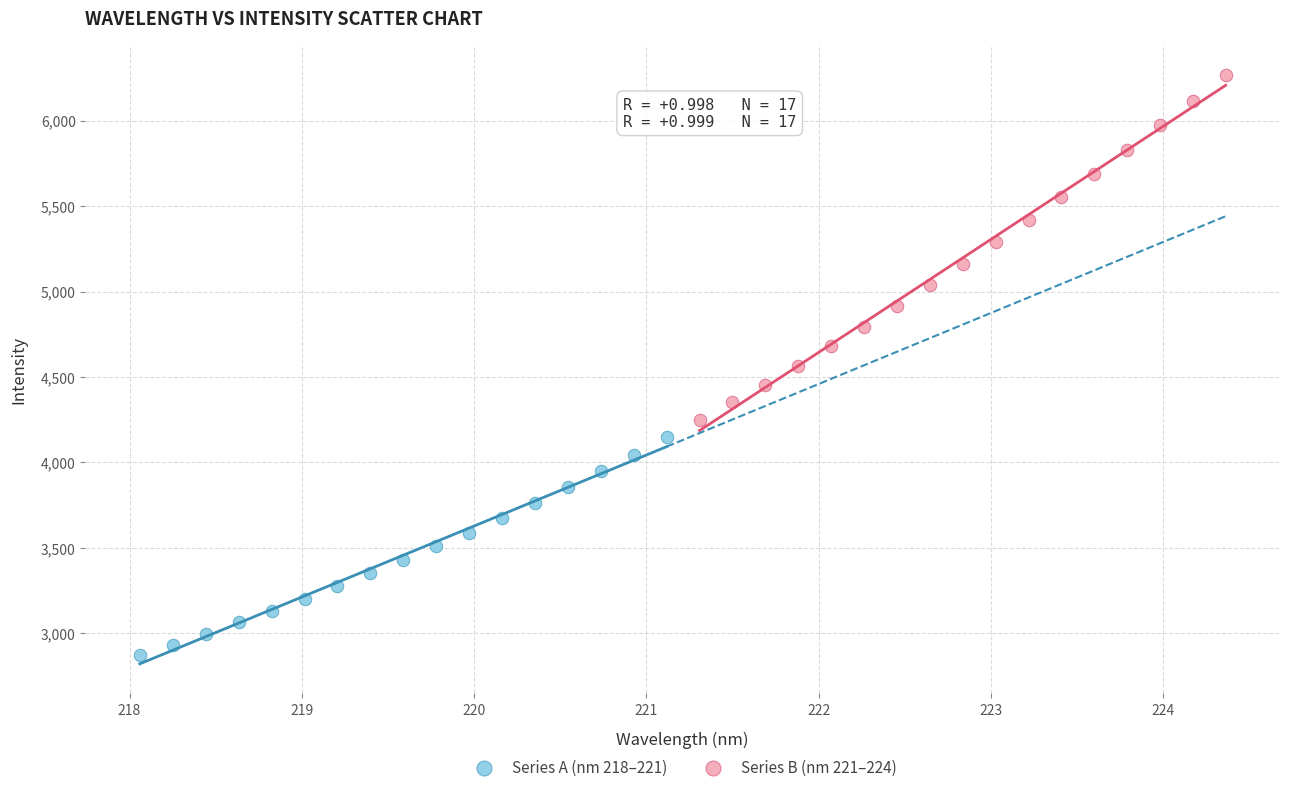

What are all the series names shown in the legend?

Series A (nm 218–221), Series B (nm 221–224)